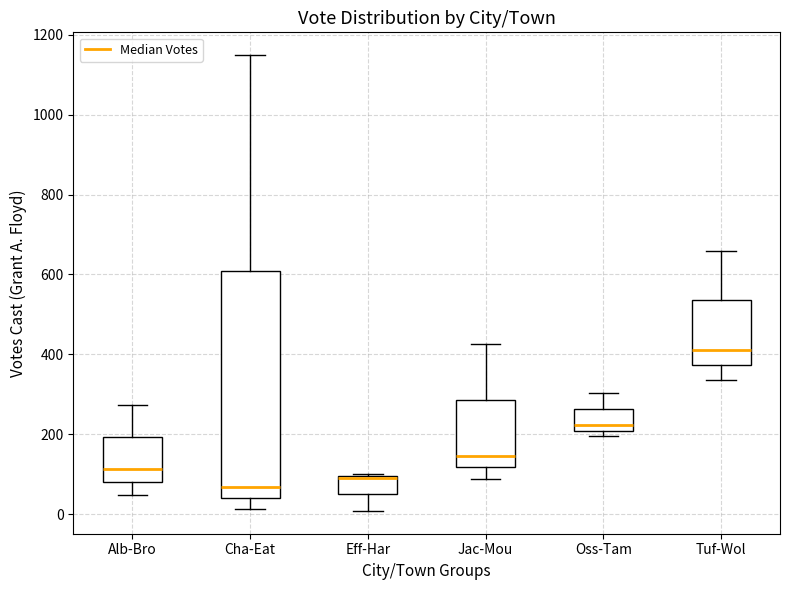

Where does the median line of the box for Oss-Tam sit on the y-axis? The values are not printed on the chart, so give them approximately, as read against the axis.

220